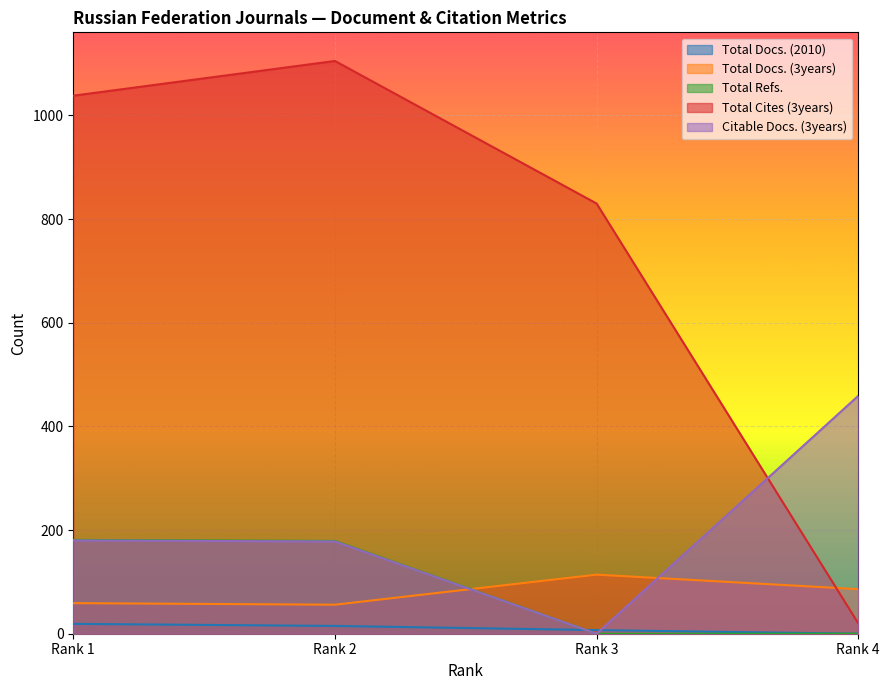

Which category has the lowest value in the Citable Docs. (3years) series?

Rank 3